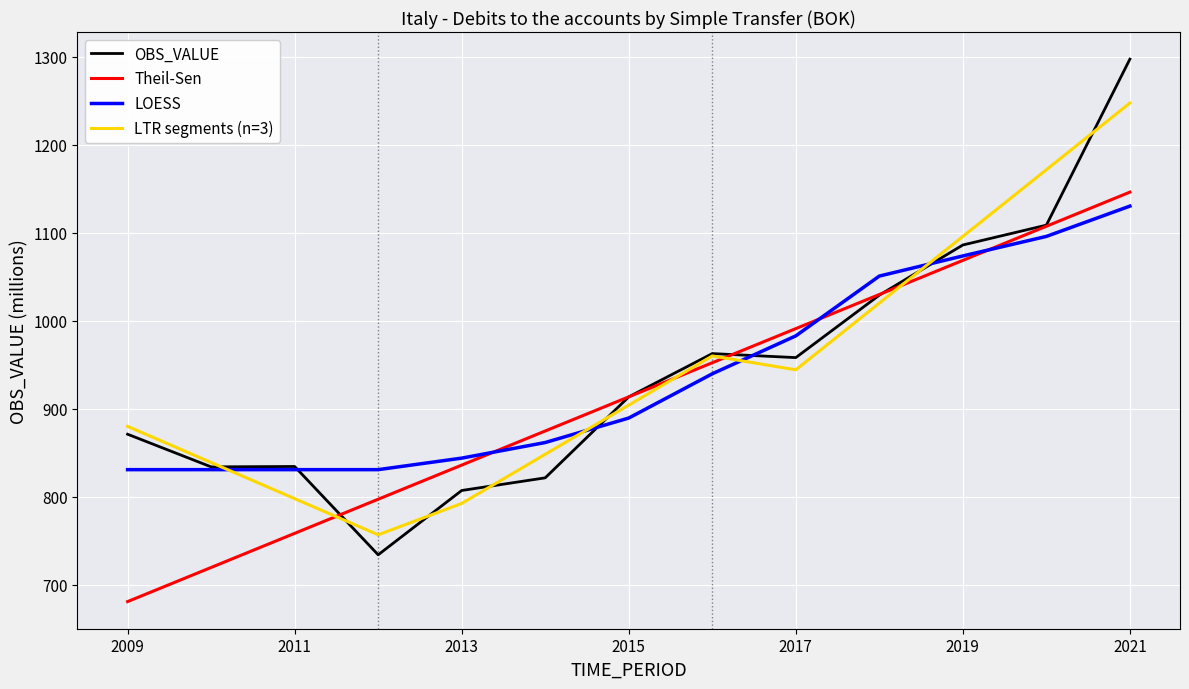

What is the sum of all Theil-Sen values?

11873.8